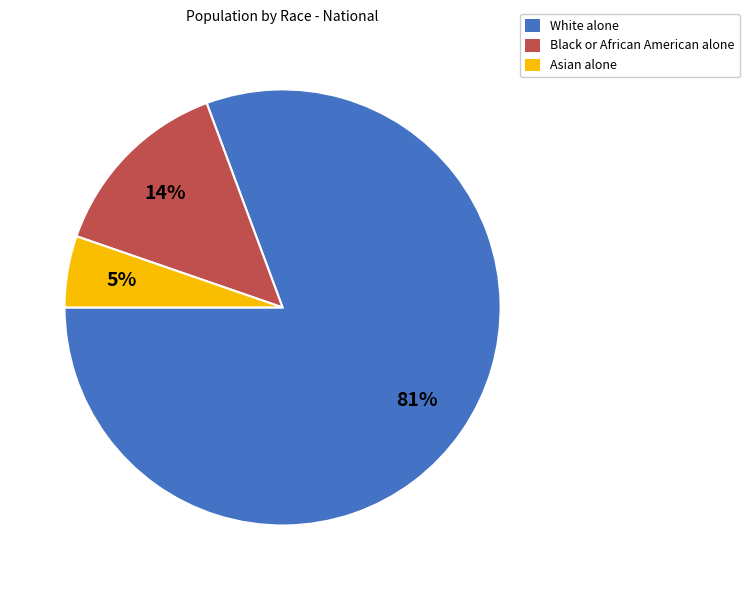

Which slice represents more than half of the pie?

White alone